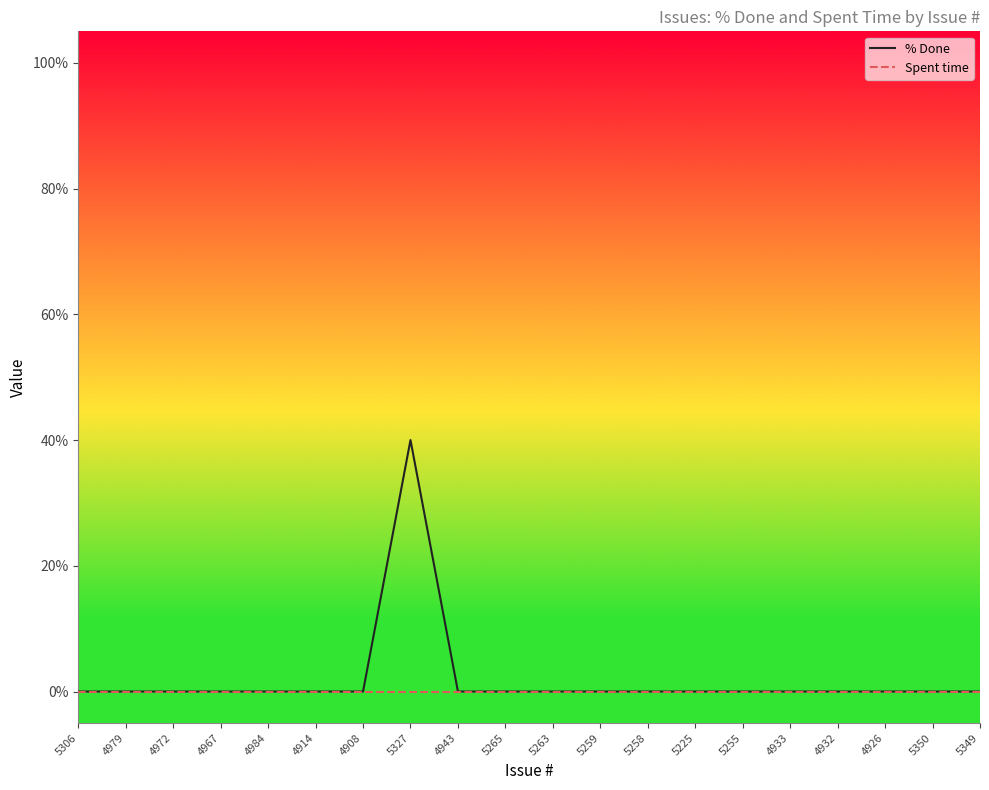

What position from the right is 5306?

20